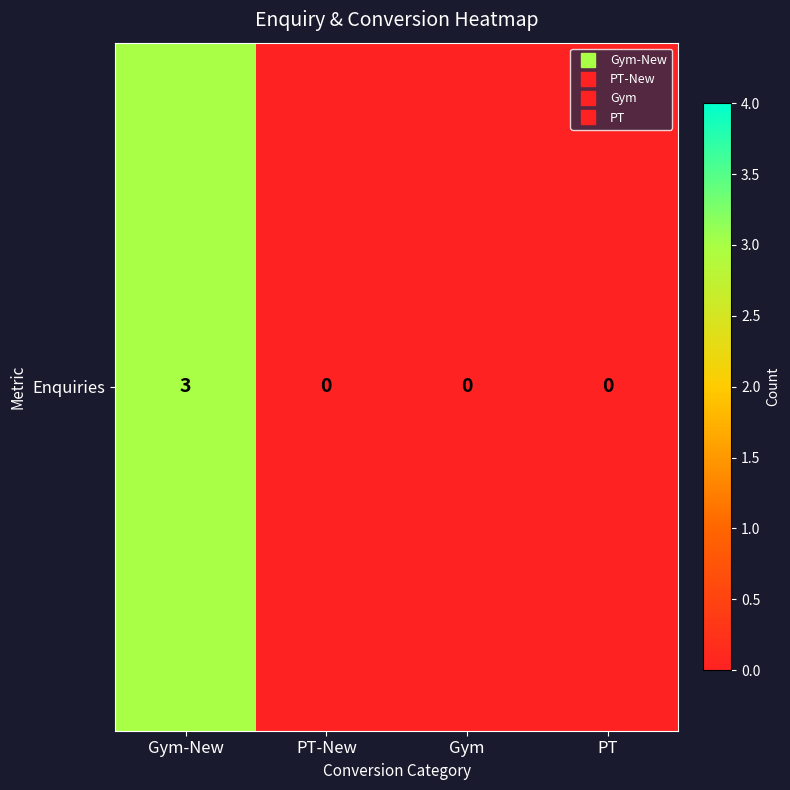

Where is the data nearest to the value 1?

PT-New